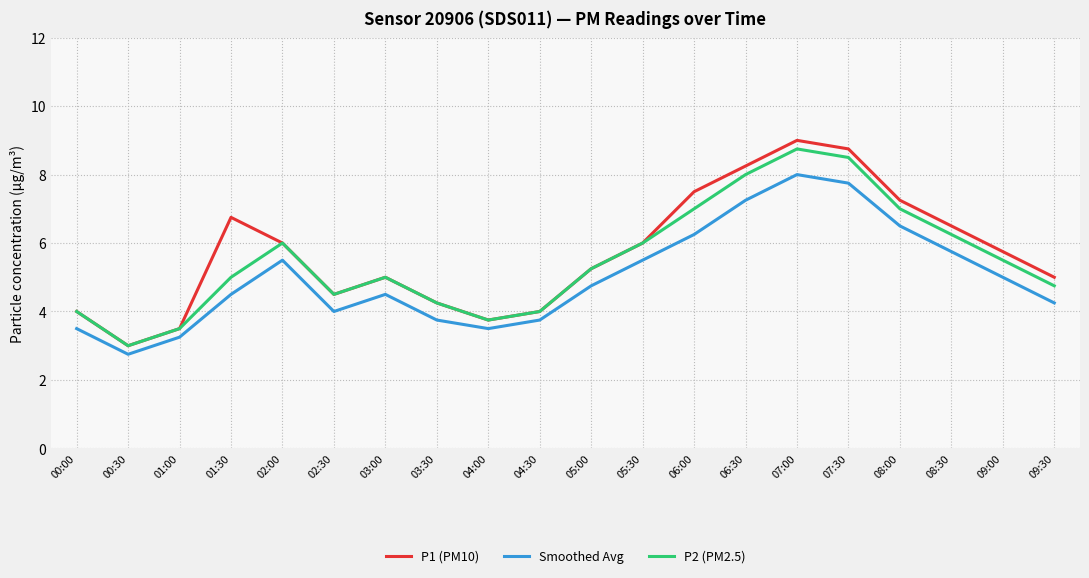

True or false: Smoothed Avg and P2 (PM2.5) cross at least once.

False